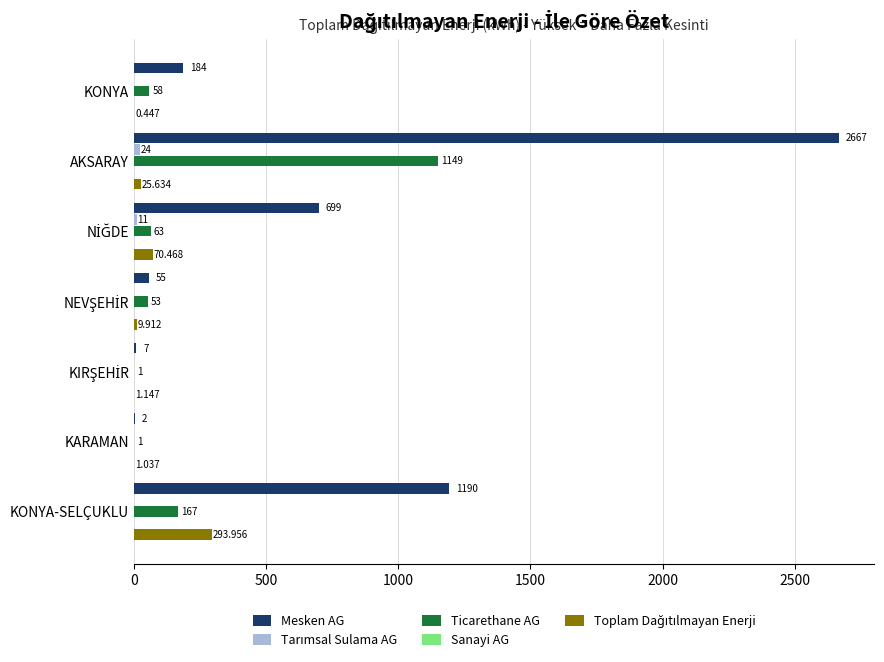

At which category is the sum across all series the highest?

AKSARAY